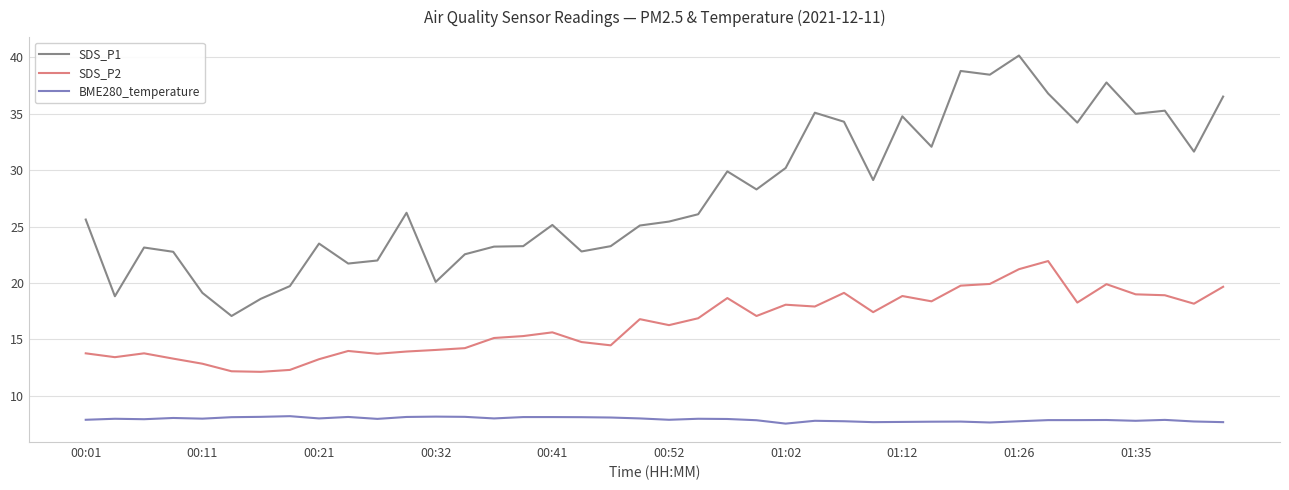

Which series has the largest range (max minus min)?

SDS_P1